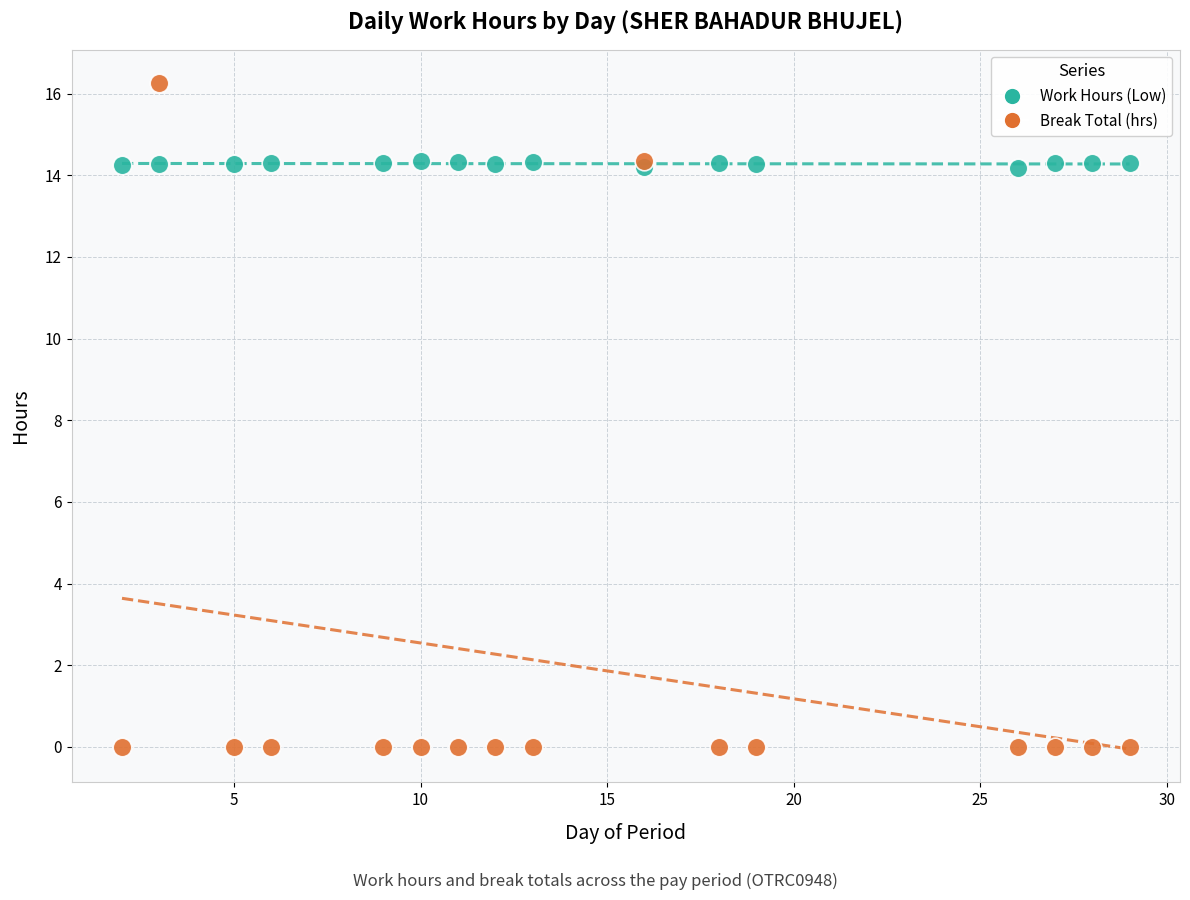

Which series has the widest spread of Y values?

Break Total (hrs)